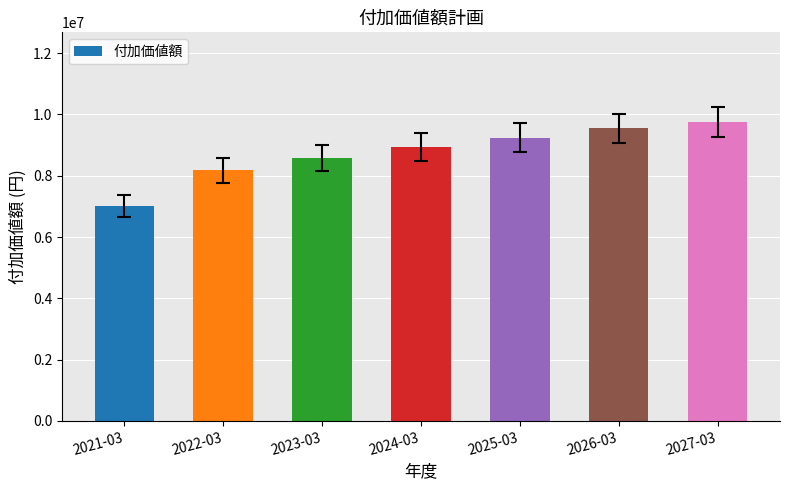

What is the approximate value at 2024-03, to the nearest 50?

8931900